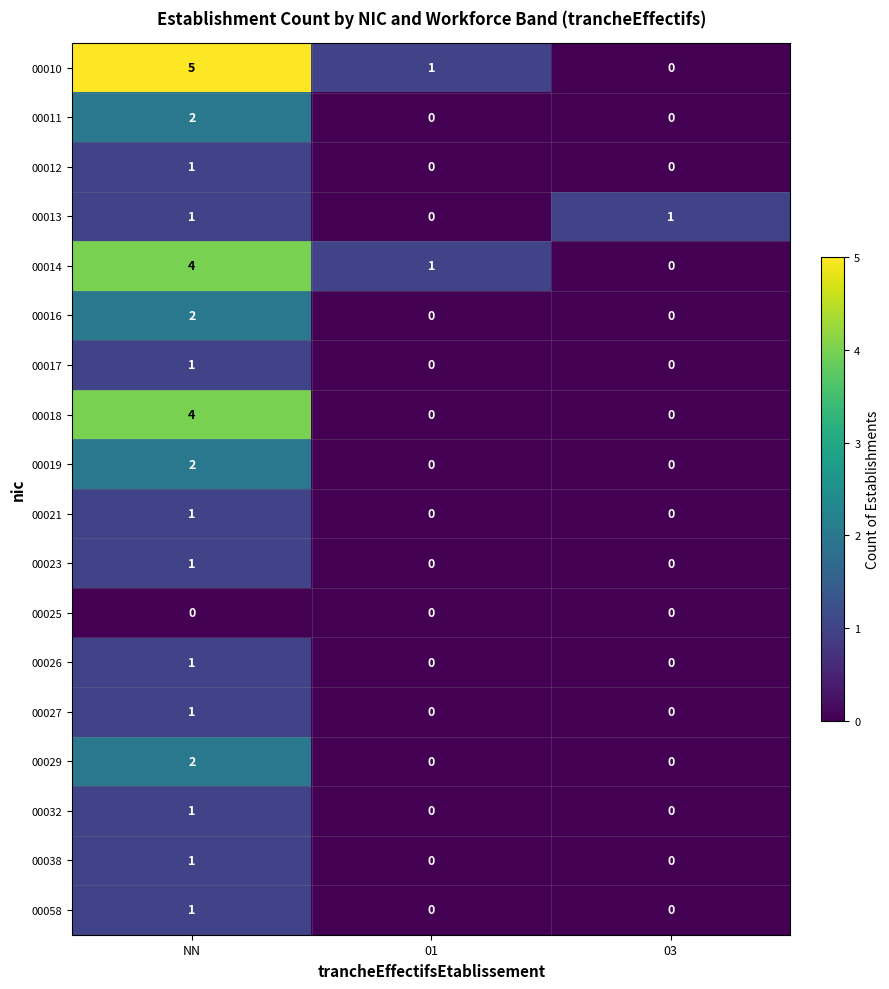

The 00014 series shows 4 at NN. True or false?

True